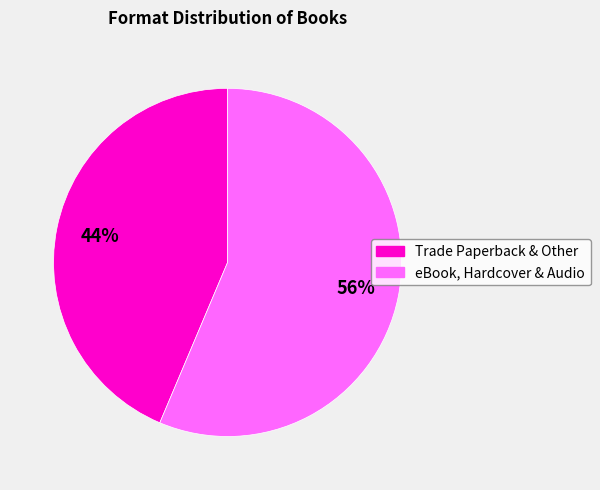

To the nearest percent, what is the average slice percentage?

50%